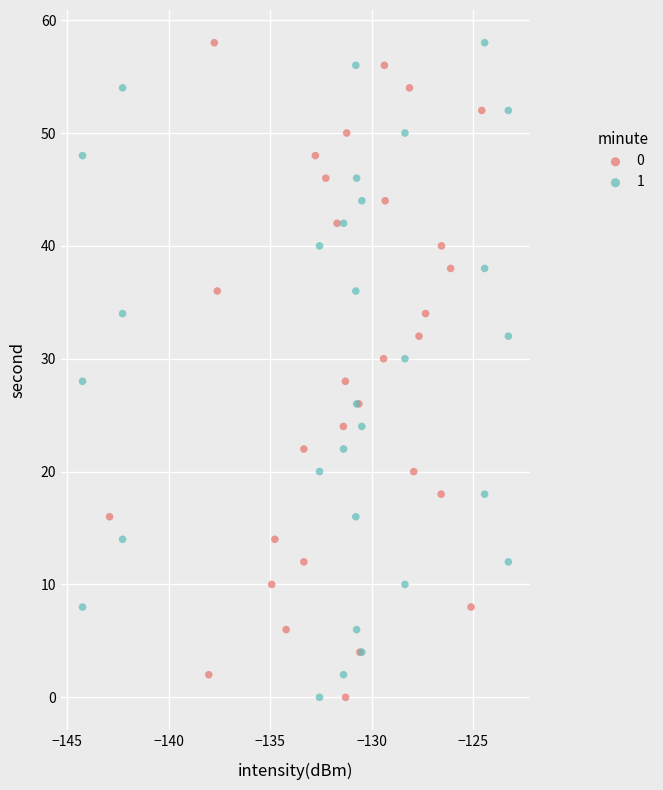

What are all the series names shown in the legend?

0, 1